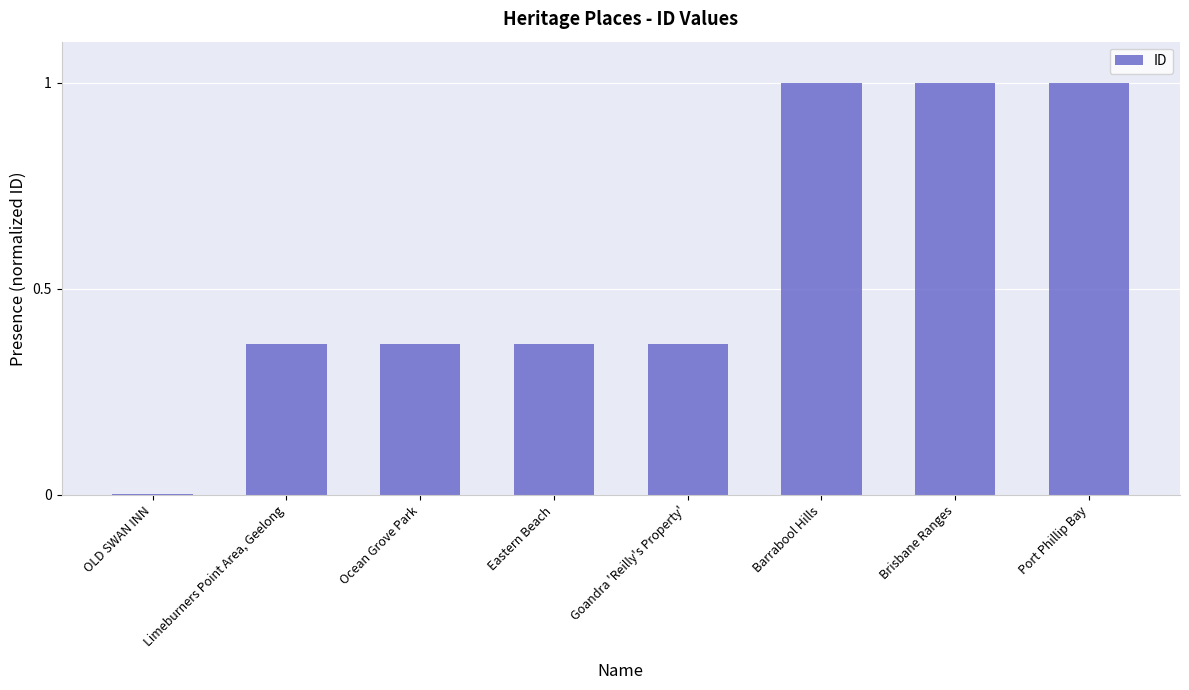

Read the value at Barrabool Hills.

1.0